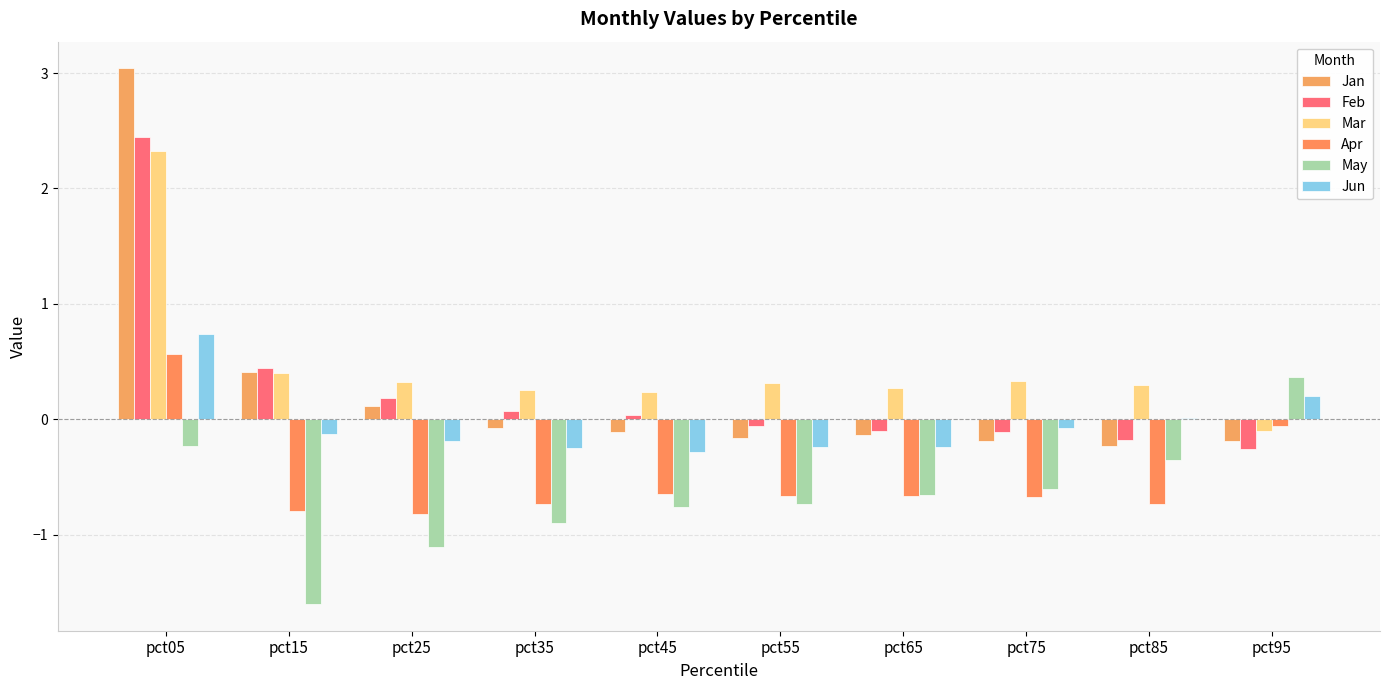

Count the number of categories in the chart.

10